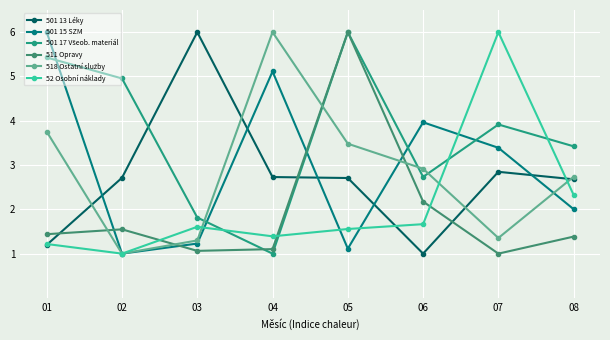

Is this an area chart (filled region under the line)?

No